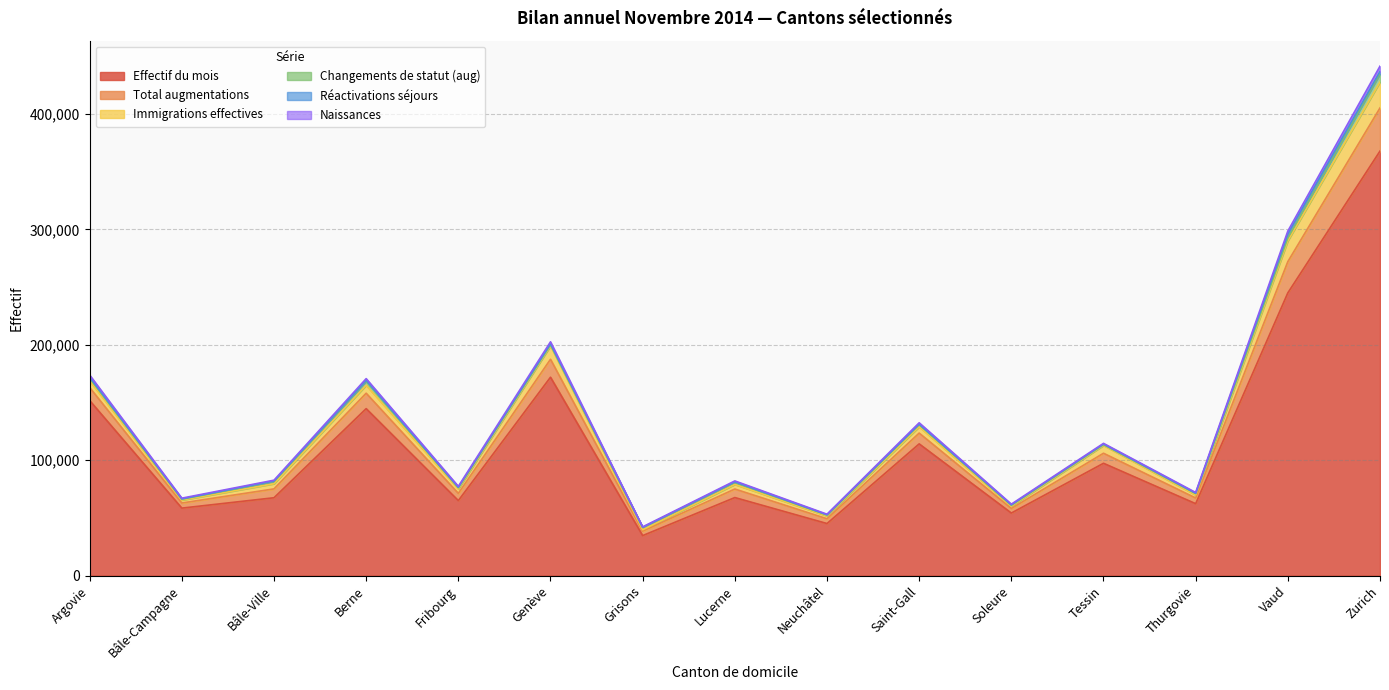

What is the minimum value for Effectif du mois?

34664